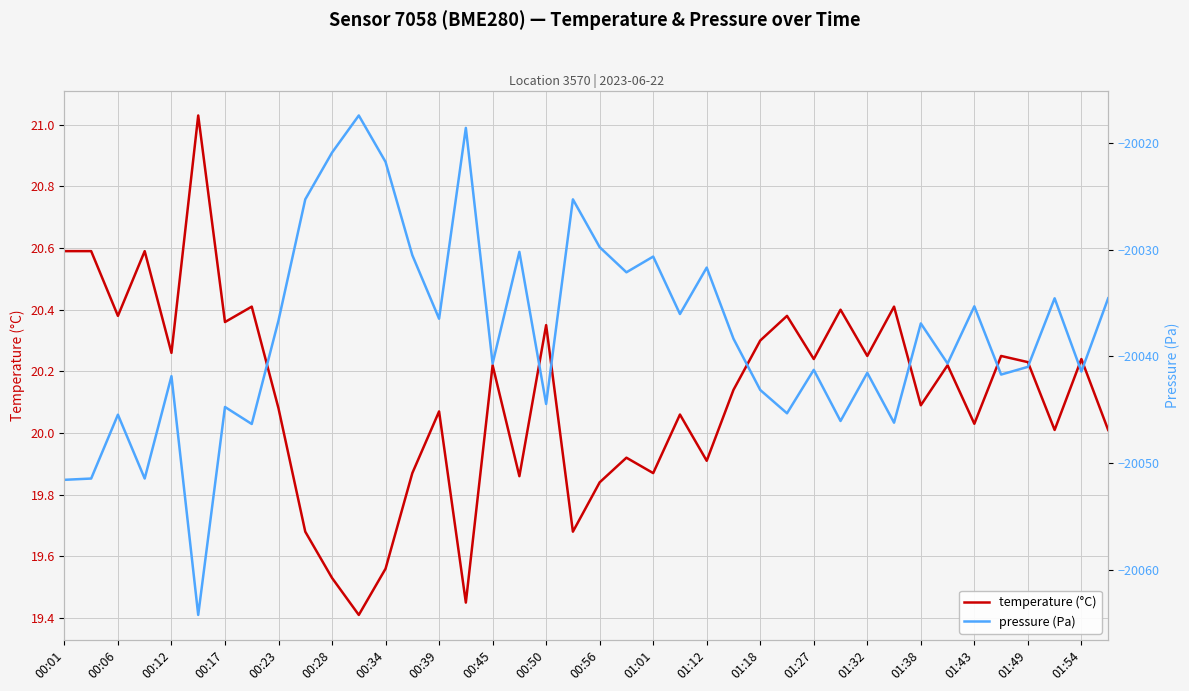

What is the difference between the maximum and minimum values in the pressure (Pa) series?

46.7